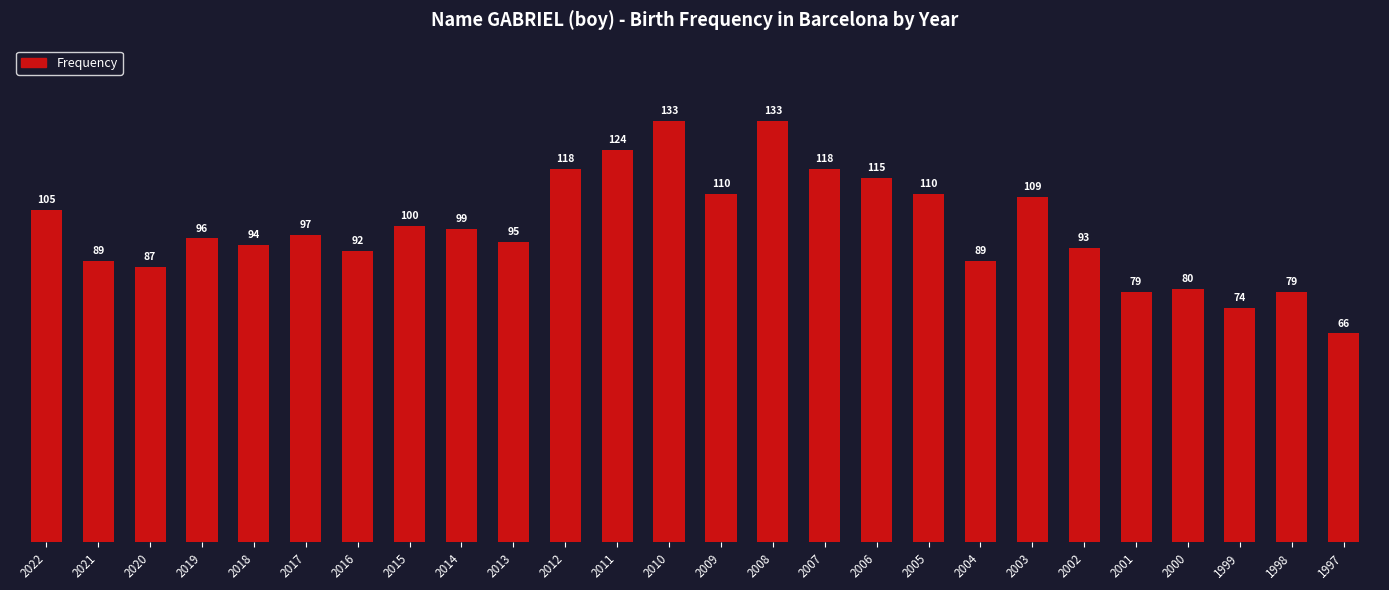

How many bars are there in total?

26